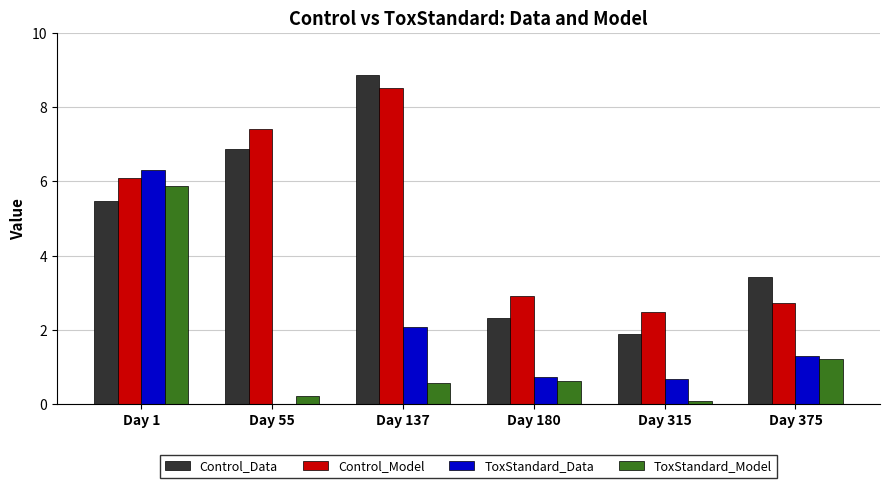

Where does the Control_Data series first go above 5?

Day 1